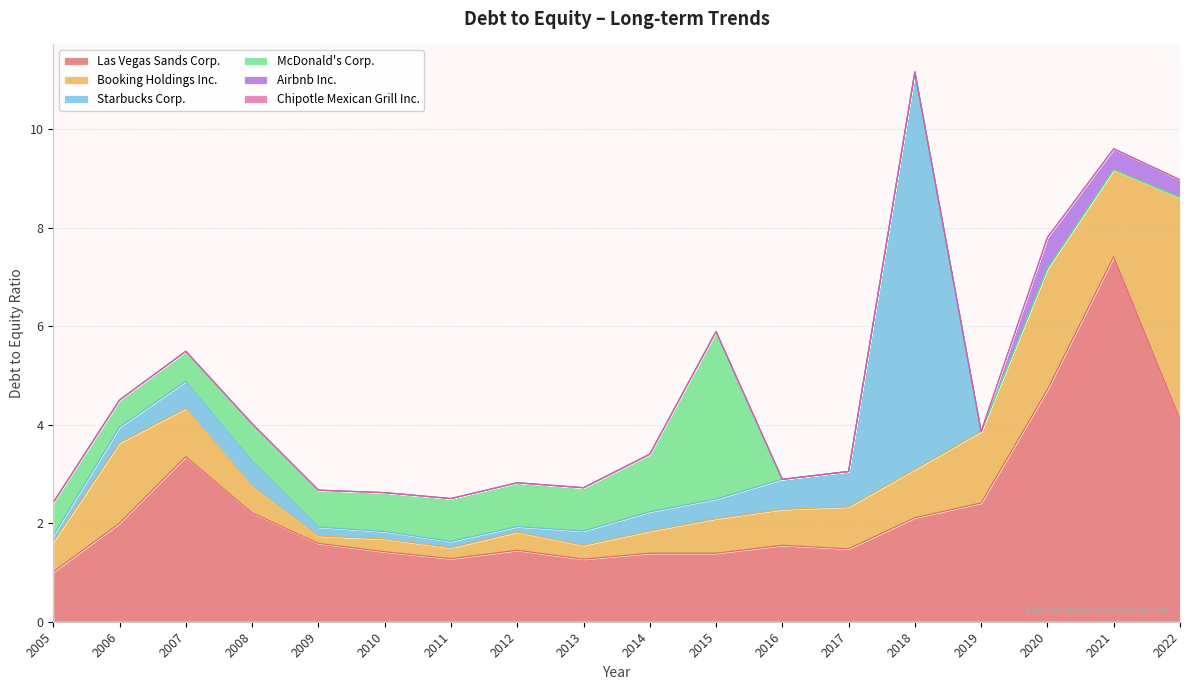

What is the value of the Las Vegas Sands Corp. point at the 5th from the left?

1.6